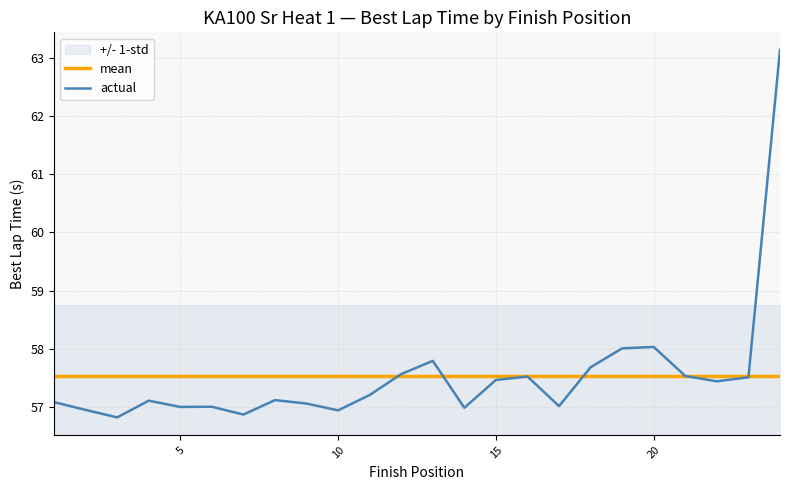

At how many categories does at least one series exceed 59?

1